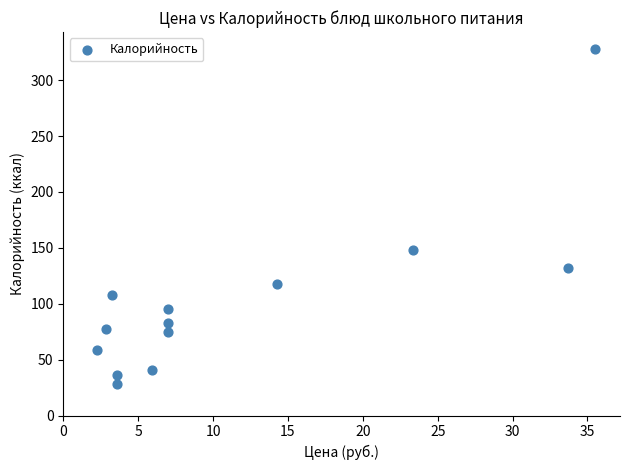

What Y value in the scatter plot is closest to 178?

148